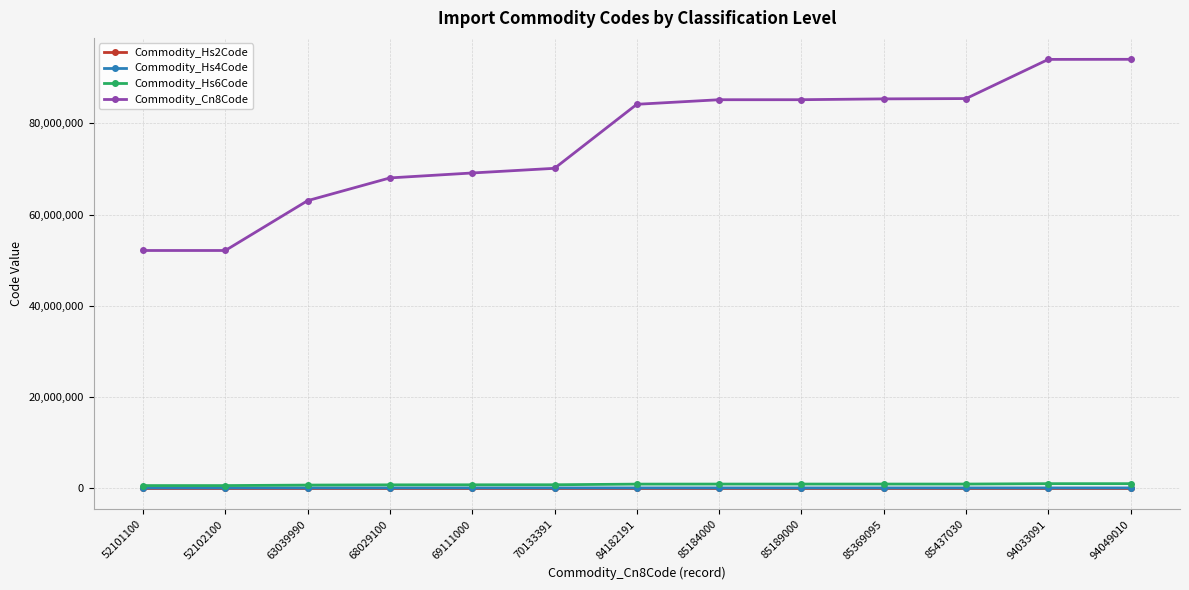

True or false: Commodity_Cn8Code has a value of 132122748 at 85184000.

False